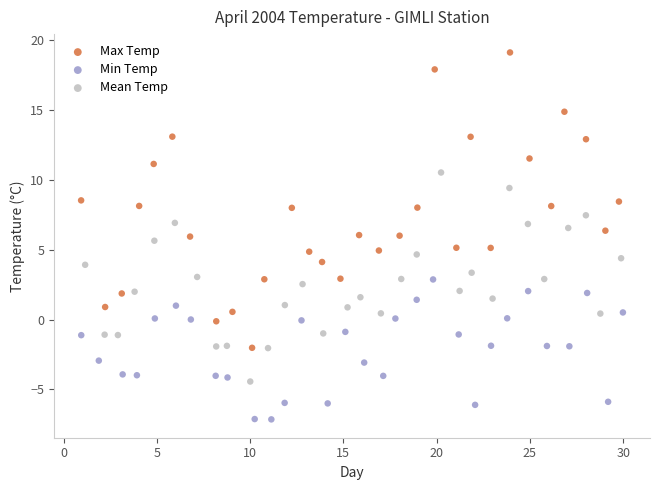

Which series contains the highest Y value?

Max Temp